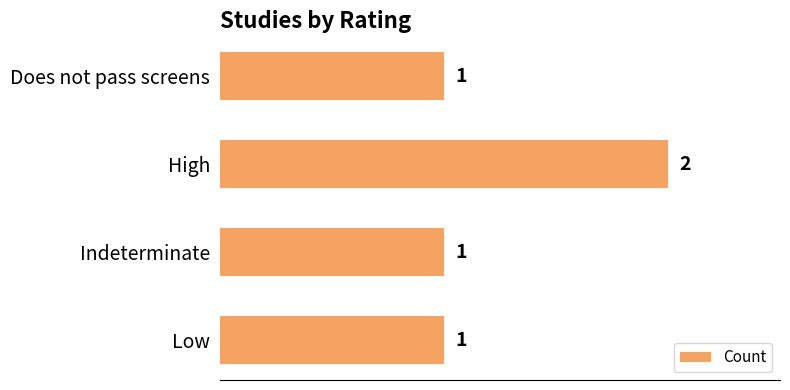

Which category has the highest value across all series?

High